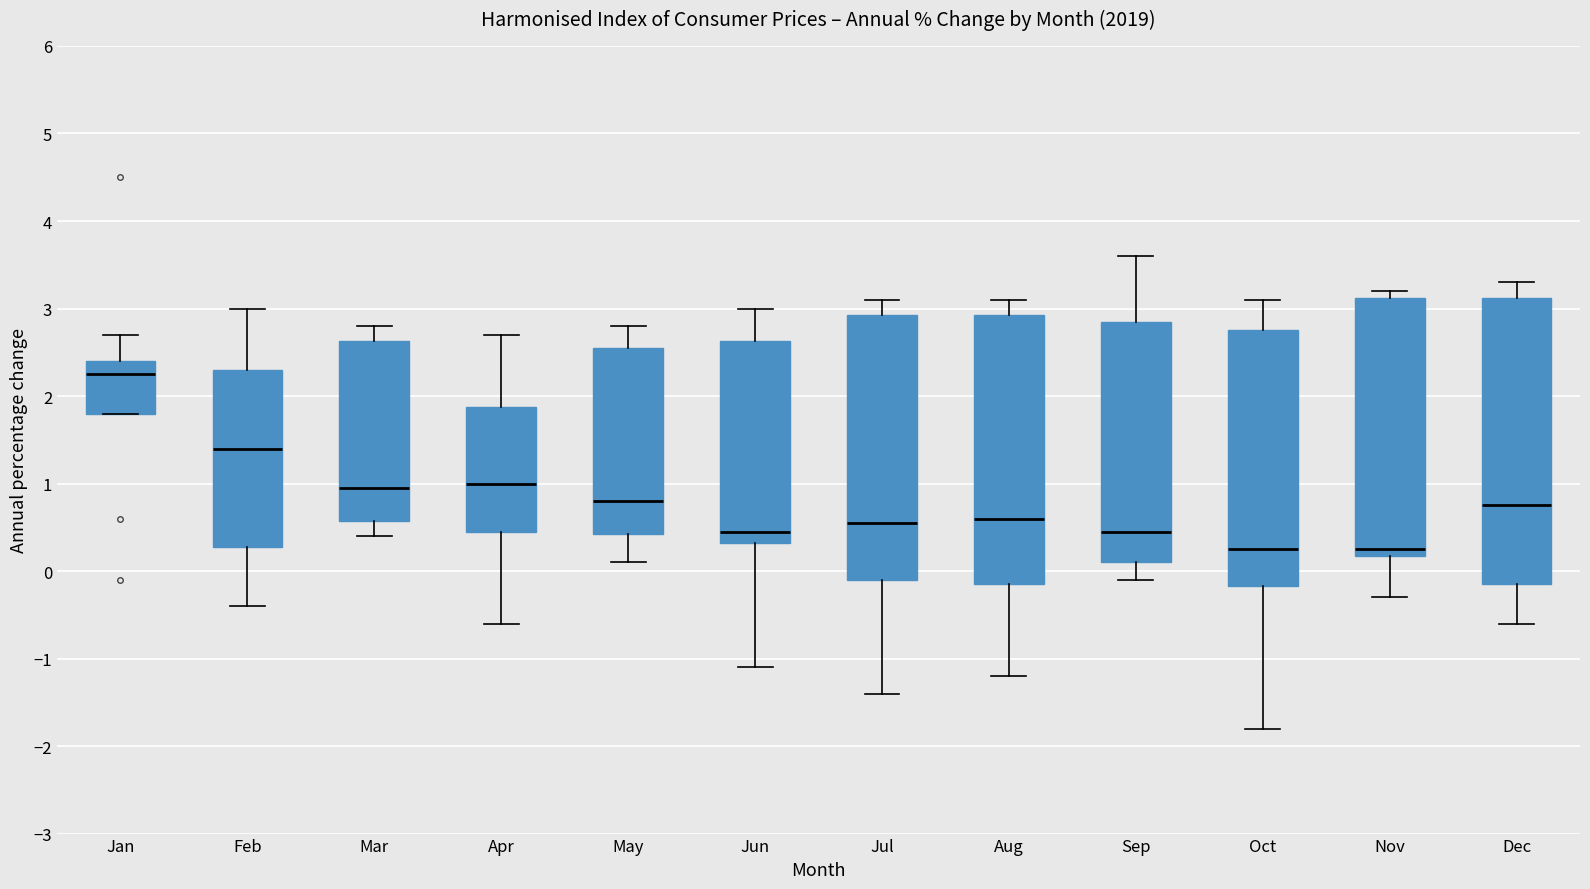

Reading left to right, read every box against the y-axis: the position of its median line, the range the box covers, and the ends of its whiskers. The values are not printed on the chart, so give them approximately, as read against the axis.

Jan: median 2.3, box 1.8 to 2.4, whiskers 1.8 to 2.7
Feb: median 1.4, box 0.3 to 2.3, whiskers -0.4 to 3.0
Mar: median 1.0, box 0.6 to 2.6, whiskers 0.4 to 2.8
Apr: median 1.0, box 0.5 to 1.9, whiskers -0.6 to 2.7
May: median 0.8, box 0.4 to 2.6, whiskers 0.1 to 2.8
Jun: median 0.5, box 0.3 to 2.6, whiskers -1.1 to 3.0
Jul: median 0.6, box -0.1 to 2.9, whiskers -1.4 to 3.1
Aug: median 0.6, box -0.1 to 2.9, whiskers -1.2 to 3.1
Sep: median 0.5, box 0.1 to 2.9, whiskers -0.1 to 3.6
Oct: median 0.3, box -0.2 to 2.8, whiskers -1.8 to 3.1
Nov: median 0.3, box 0.2 to 3.1, whiskers -0.3 to 3.2
Dec: median 0.8, box -0.1 to 3.1, whiskers -0.6 to 3.3